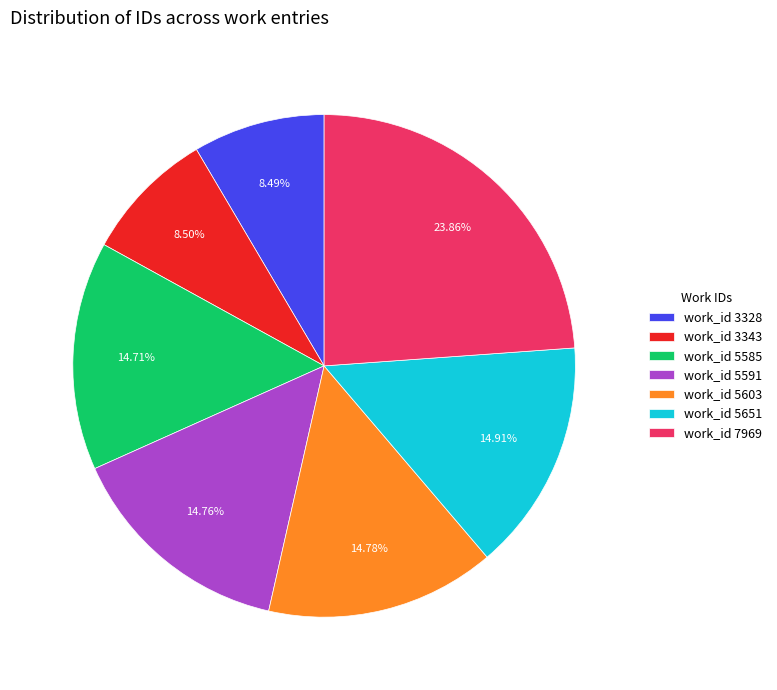

Combined, do work_id 5603 and work_id 5591 account for over 50%?

No